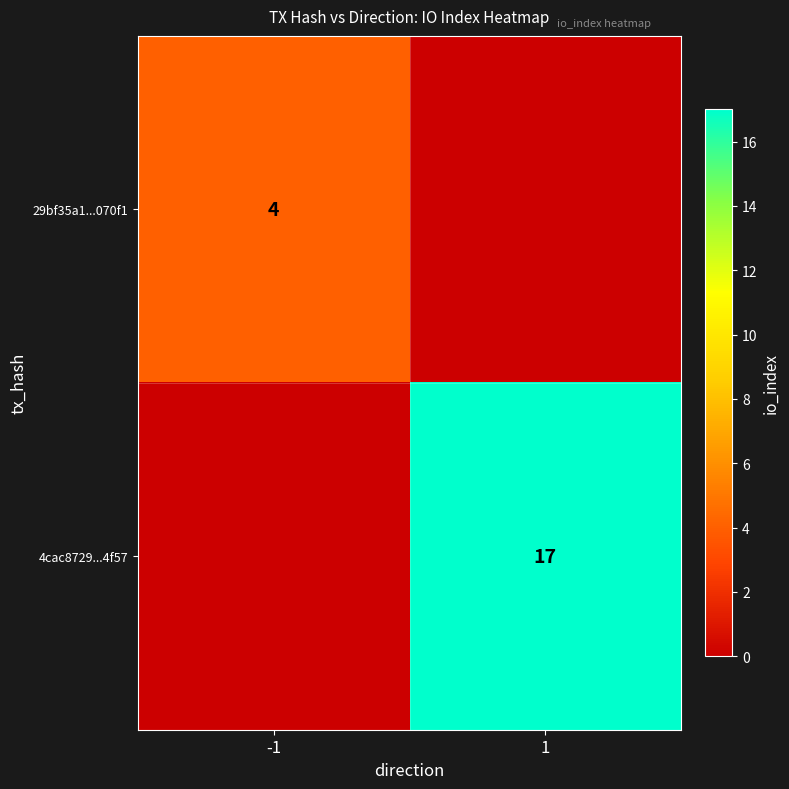

The 4cac8729...4f57 series shows 24 at 1. True or false?

False